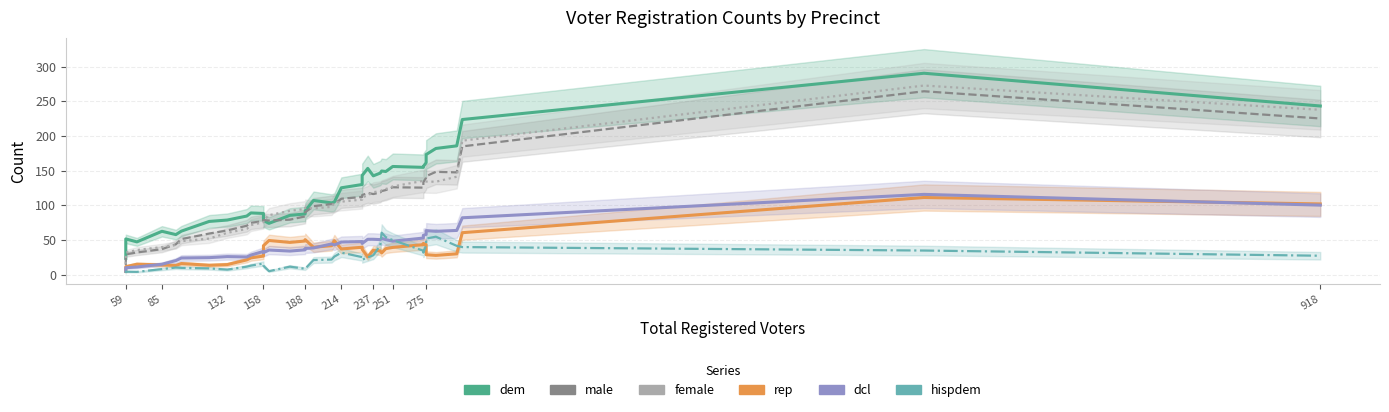

How many lines are shown in the chart?

6